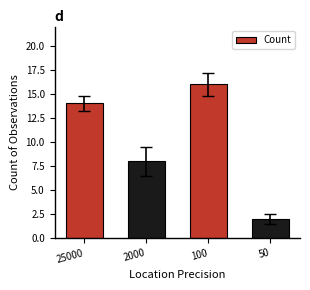

The chart shows a value of 8 at 100. True or false?

False